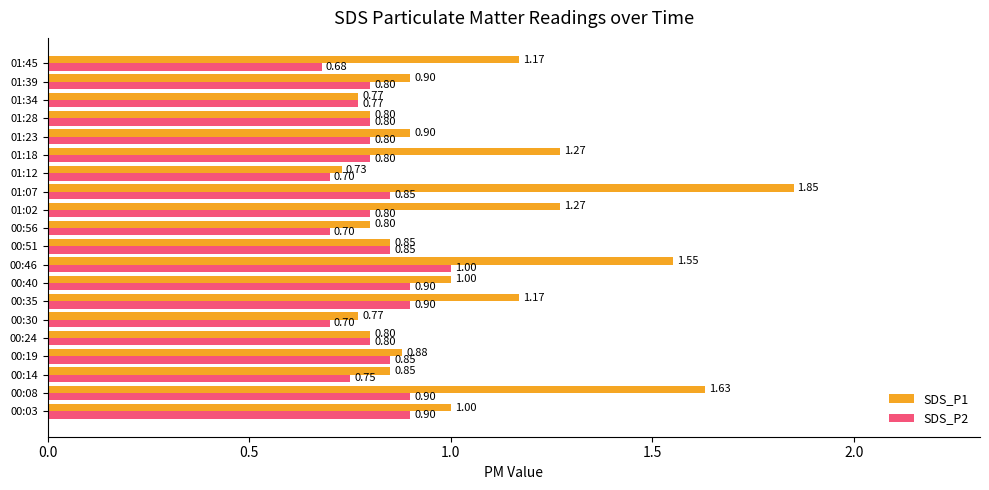

What is the average value of the SDS_P2 series?

0.8